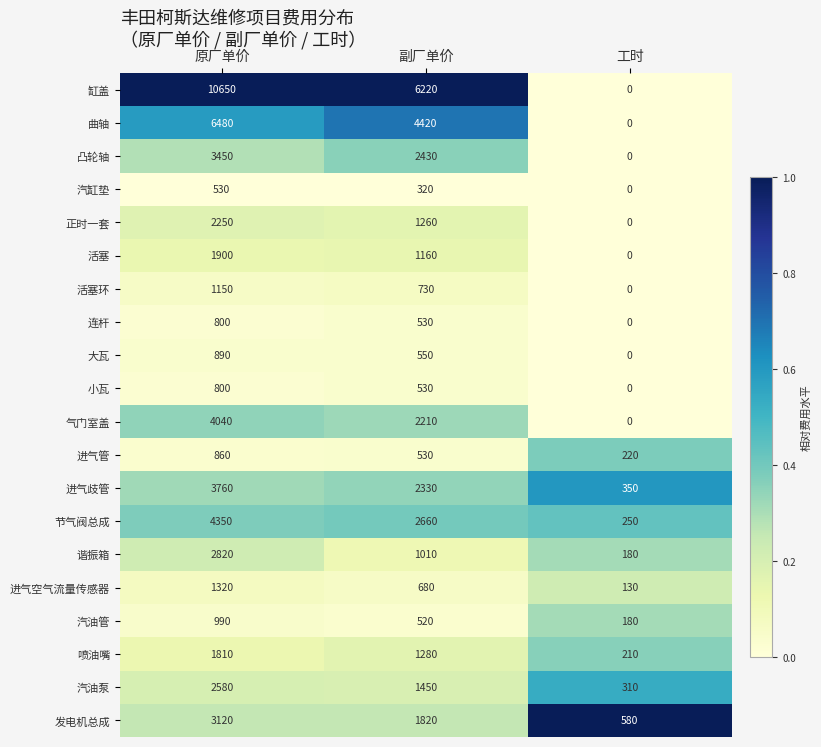

At which label is 活塞环 closest to 575?

副厂单价